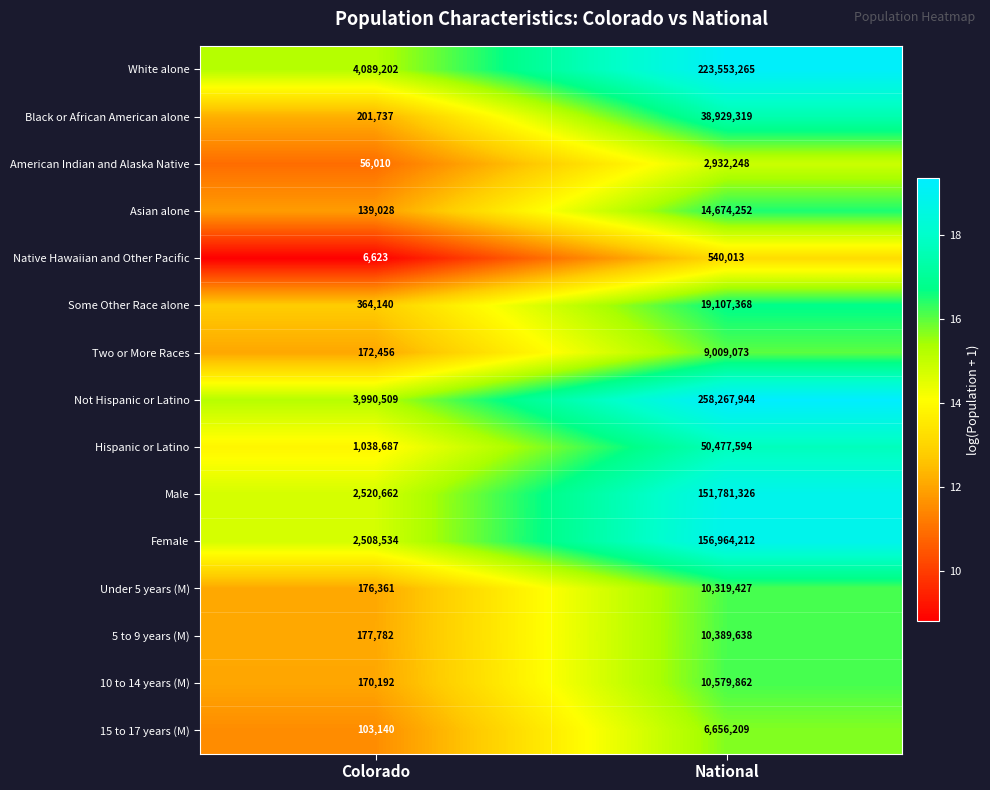

True or false: Two or More Races has a value of 172456 at Colorado.

True